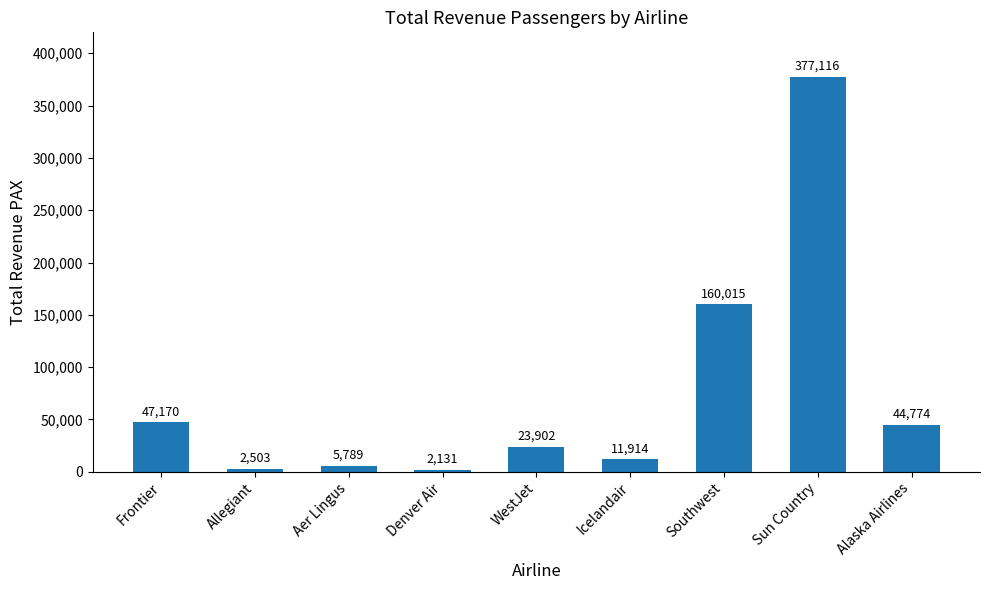

Does the chart contain any negative values?

No